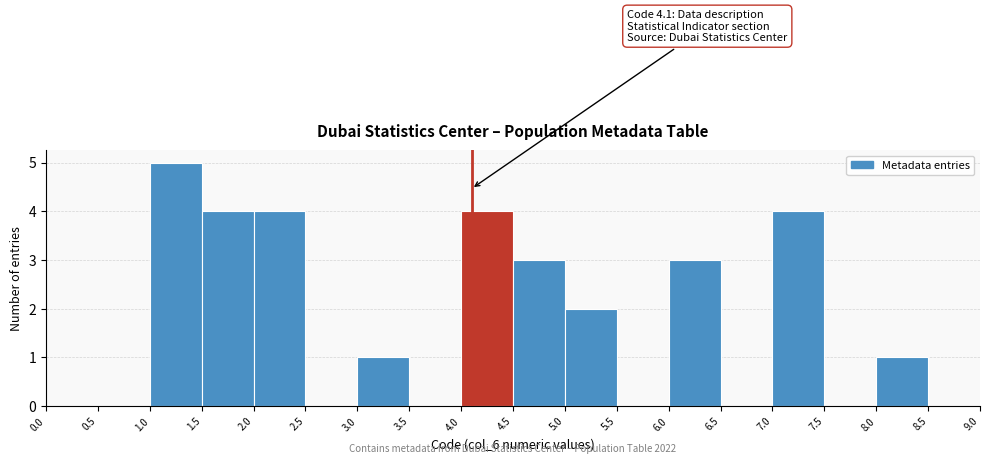

Over which range of the x-axis is the bar tallest?

1.0 to 1.5